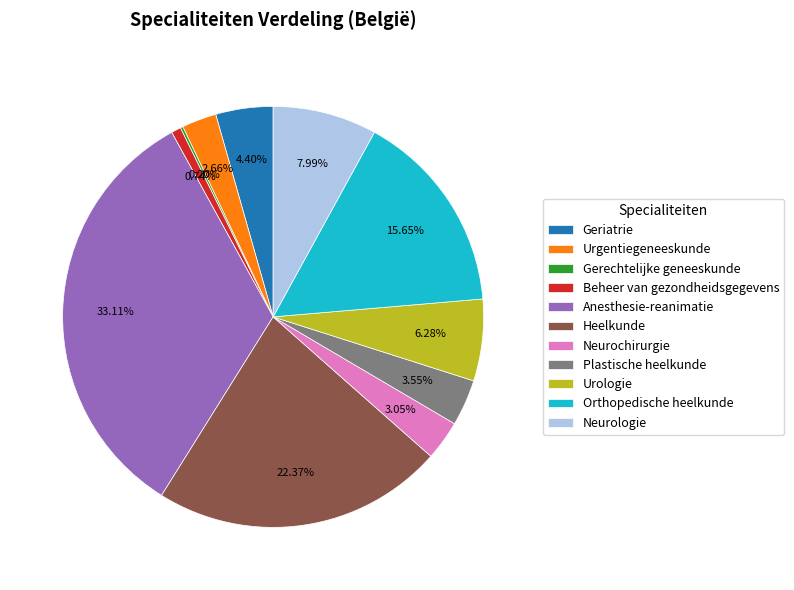

Does Neurochirurgie account for over 50% of the chart?

No